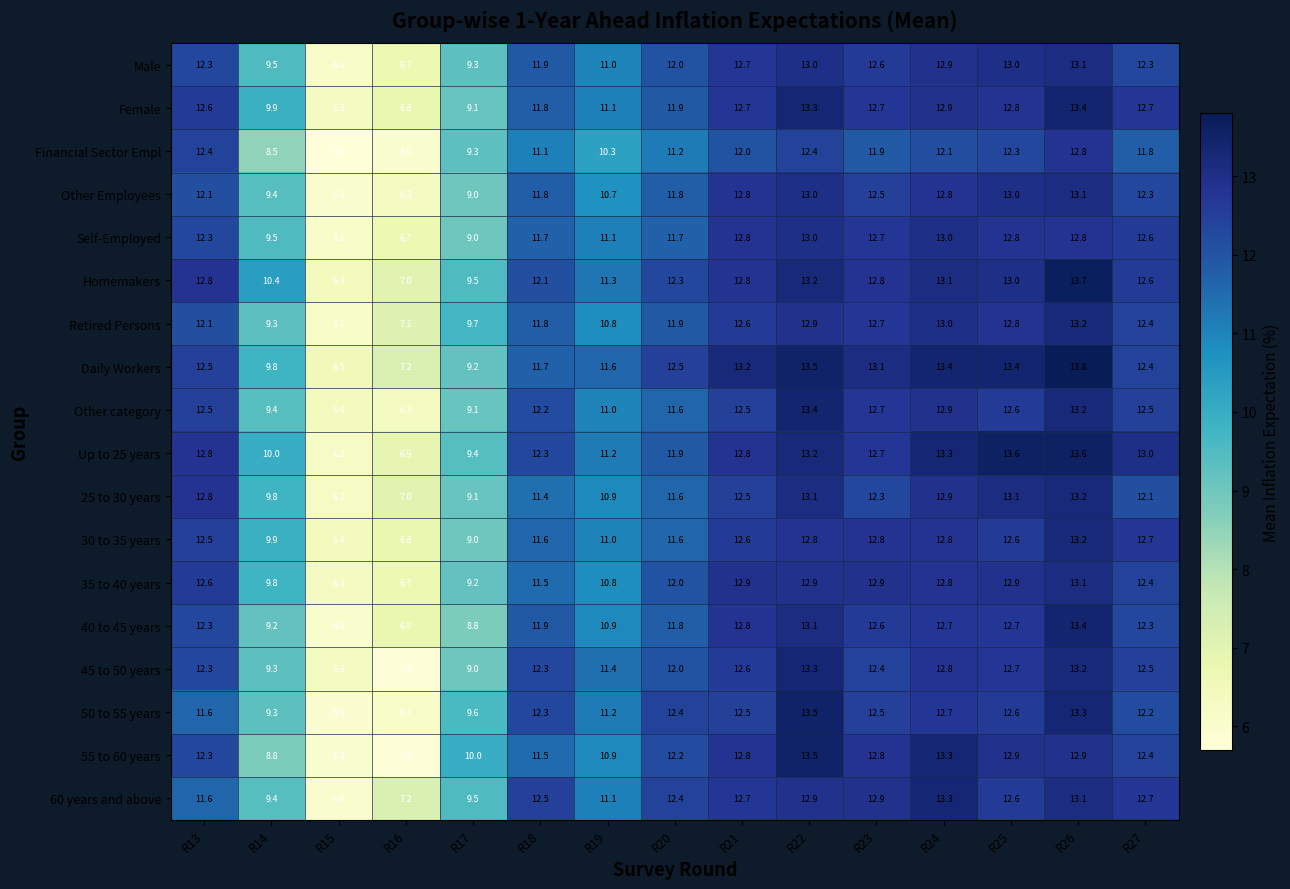

Which series has the largest total across all categories?

Daily Workers